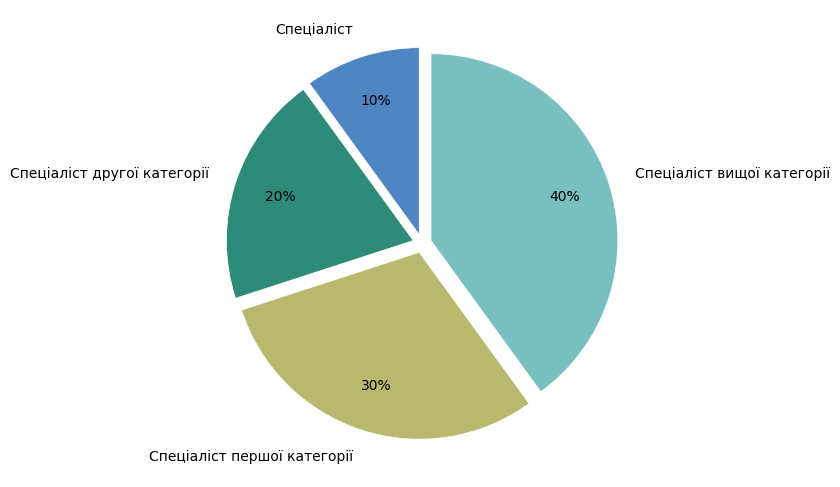

Is the sum of Спеціаліст другої категорії and Спеціаліст вищої категорії greater than half?

Yes